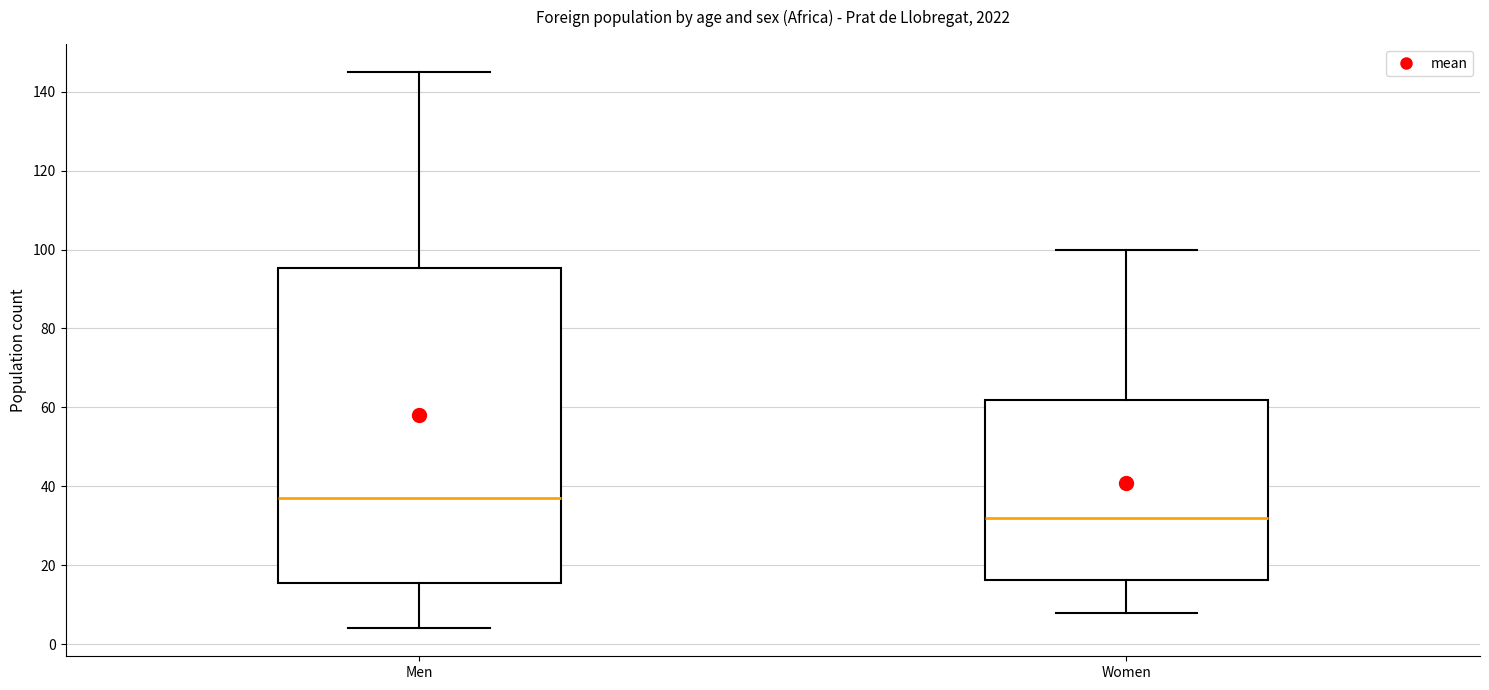

Which box is the tallest, from its lower edge to its upper edge?

Men